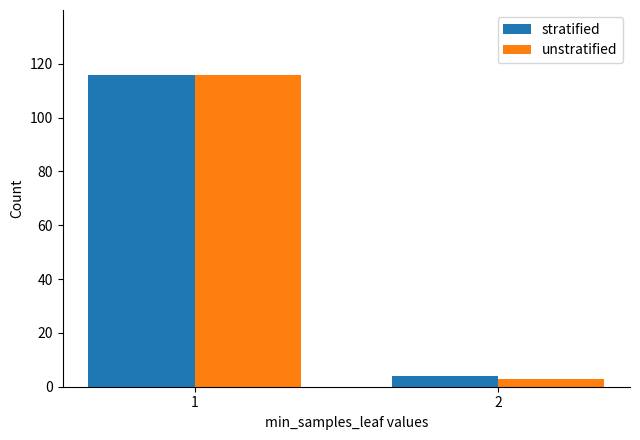

What is the minimum value for stratified?

4